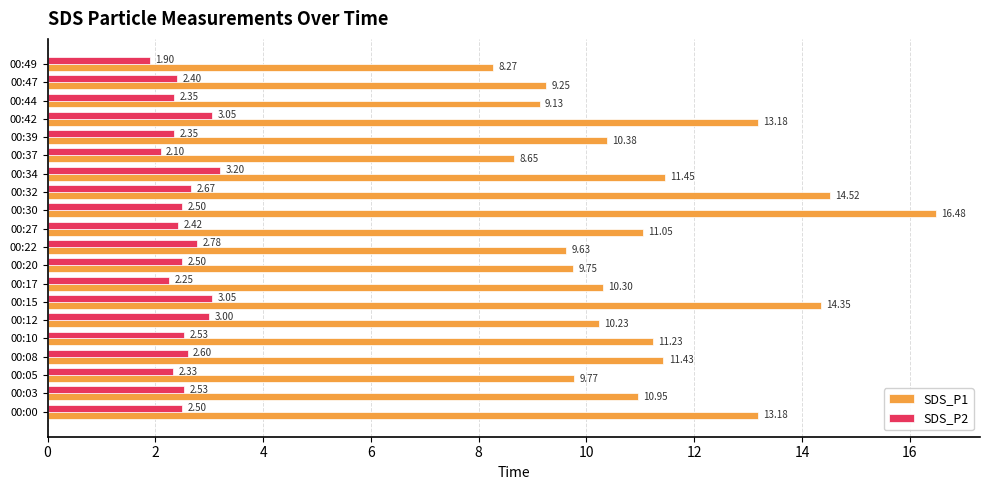

Which series has the largest range (max minus min)?

SDS_P1